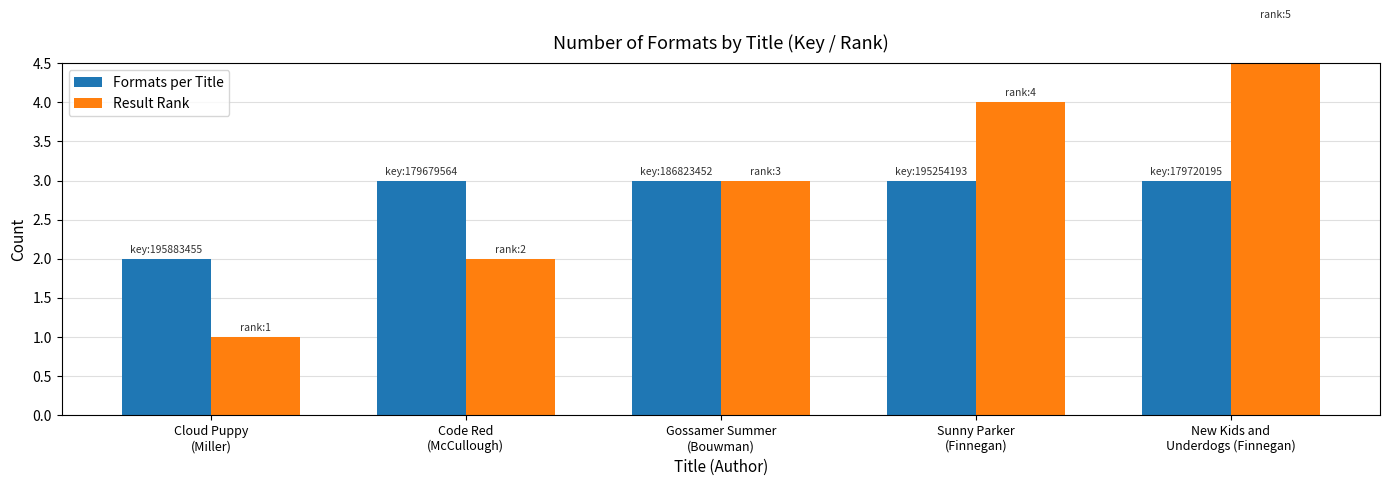

How many groups of bars are there?

5